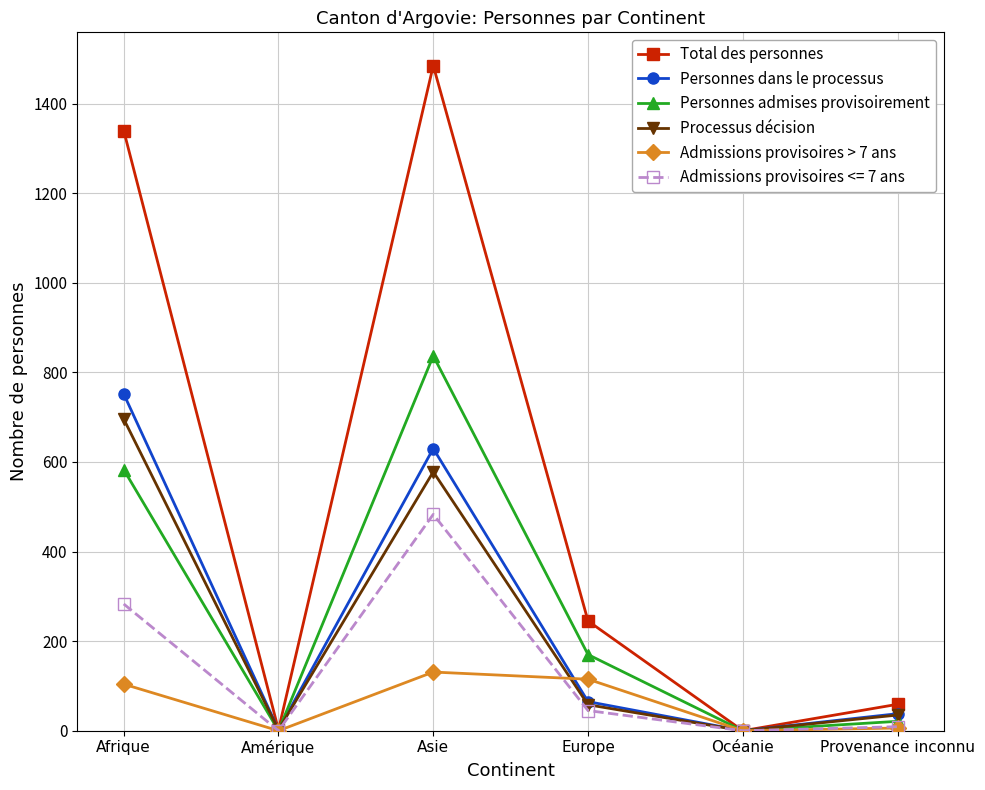

Rank the series by their maximum value, from lowest to highest.

Admissions provisoires > 7 ans, Admissions provisoires <= 7 ans, Processus décision, Personnes dans le processus, Personnes admises provisoirement, Total des personnes